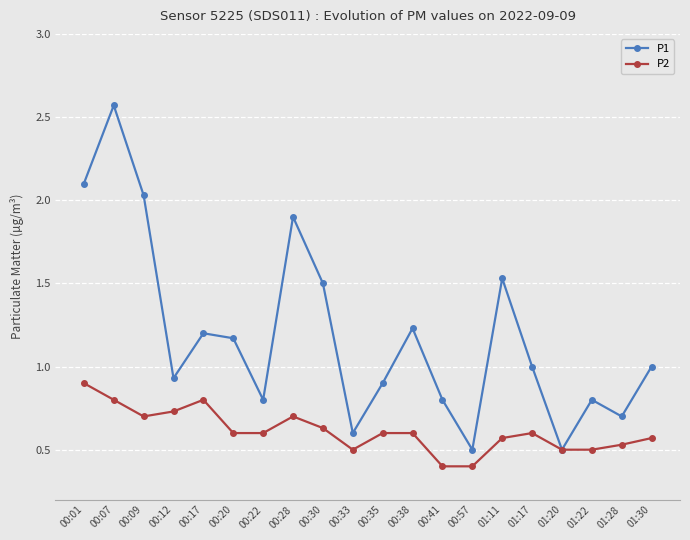

Is this an area chart (filled region under the line)?

No